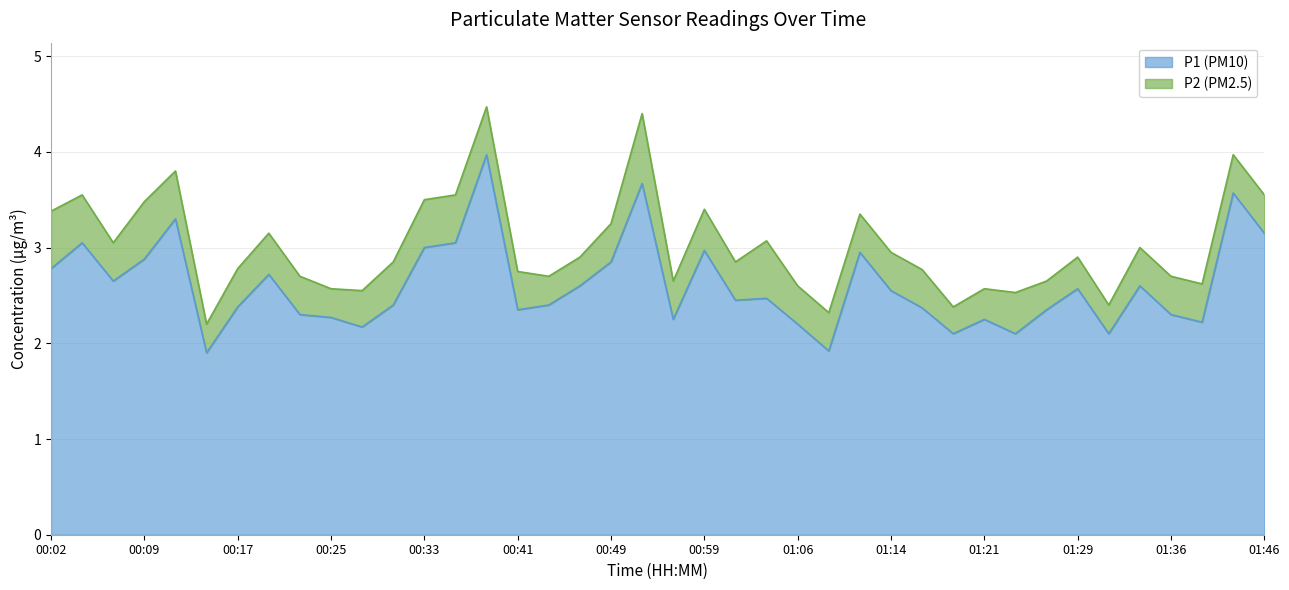

True or false: the data shows 2.6 at 00:07.

True